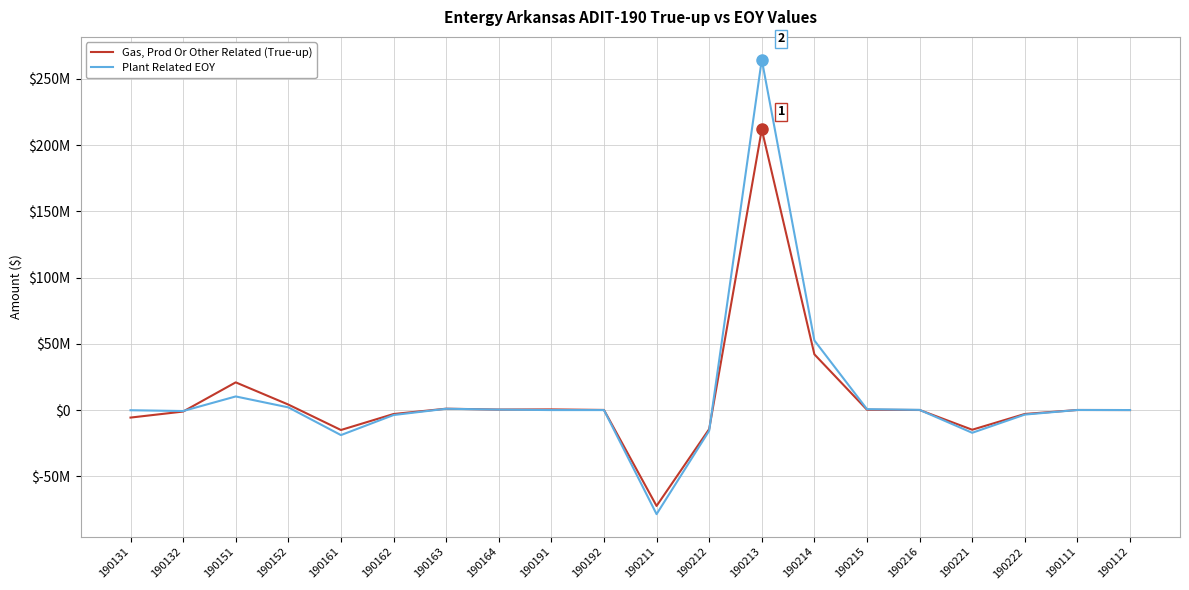

Which has a higher value, 190152 or 190163?

190152